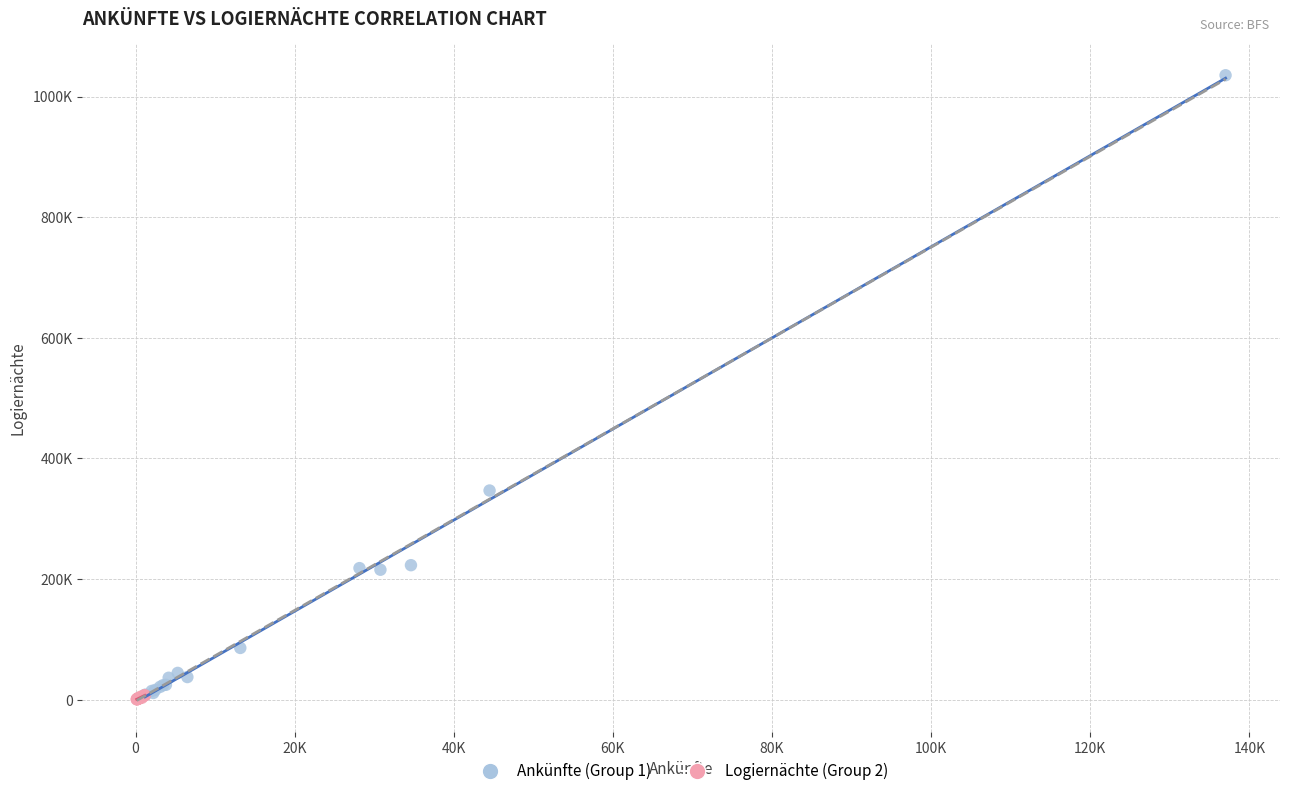

Which series has the largest Y range (max minus min)?

Ankünfte (Group 1)